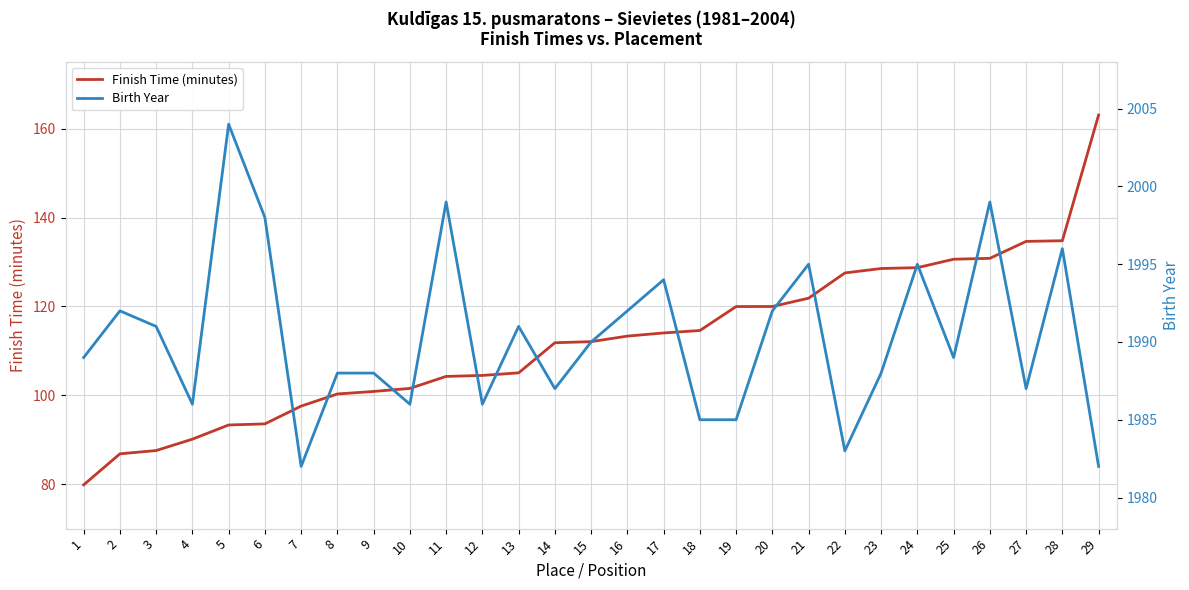

What is the maximum value for Birth Year?

2004.0